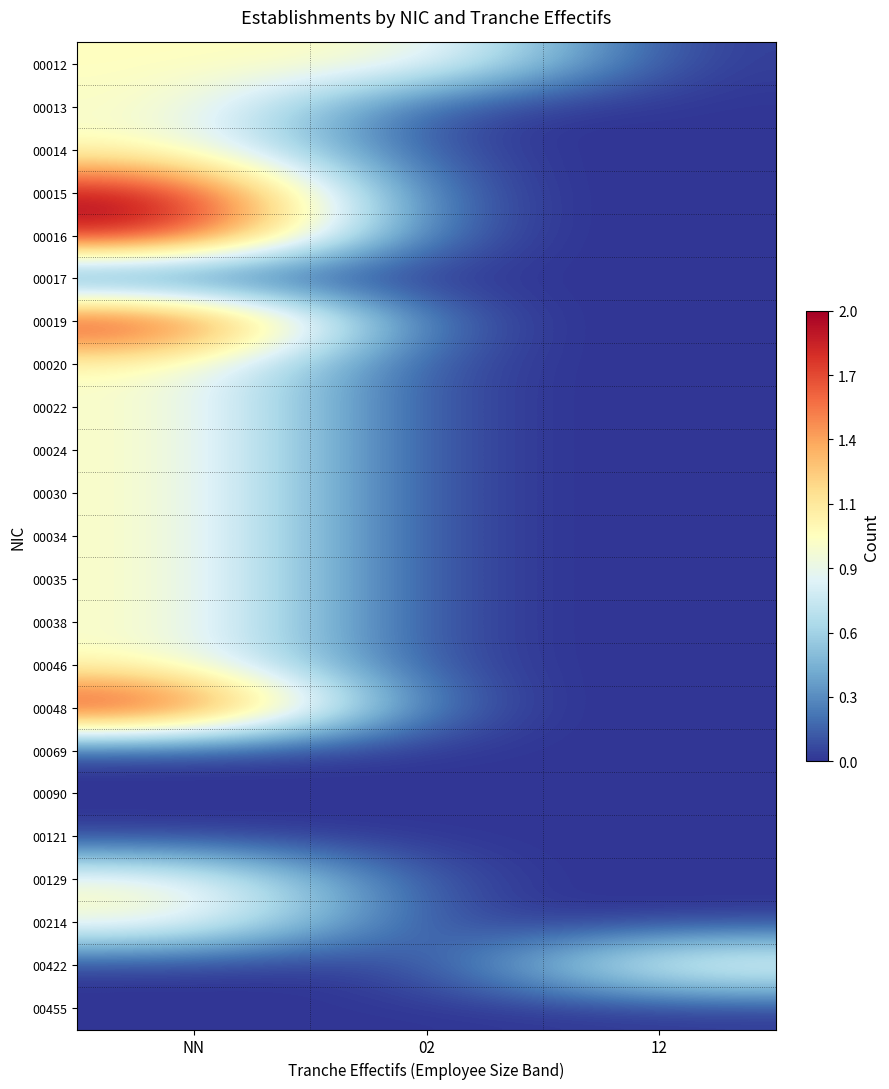

Reading right to left, what are all the values shown in this chart?

00012: 12=0	02=1	NN=1
00013: 12=0	02=0	NN=1
00014: 12=0	02=0	NN=1
00015: 12=0	02=0	NN=2
00016: 12=0	02=0	NN=2
00017: 12=0	02=0	NN=0
00019: 12=0	02=0	NN=2
00020: 12=0	02=0	NN=1
00022: 12=0	02=0	NN=1
00024: 12=0	02=0	NN=1
00030: 12=0	02=0	NN=1
00034: 12=0	02=0	NN=1
00035: 12=0	02=0	NN=1
00038: 12=0	02=0	NN=1
00046: 12=0	02=0	NN=1
00048: 12=0	02=0	NN=2
00069: 12=0	02=0	NN=0
00090: 12=0	02=0	NN=0
00121: 12=0	02=0	NN=0
00129: 12=0	02=0	NN=1
00214: 12=0	02=0	NN=1
00422: 12=1	02=0	NN=0
00455: 12=0	02=0	NN=0